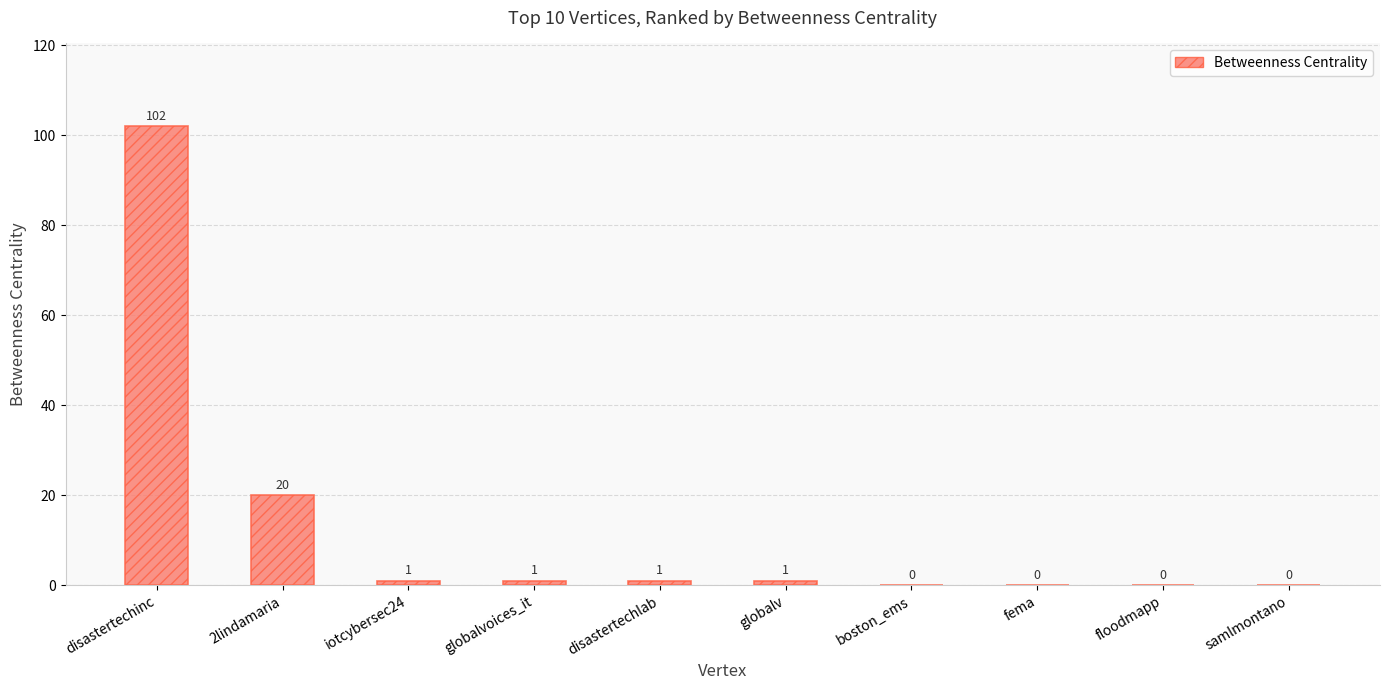

Is it true that the value at boston_ems is 70?

False